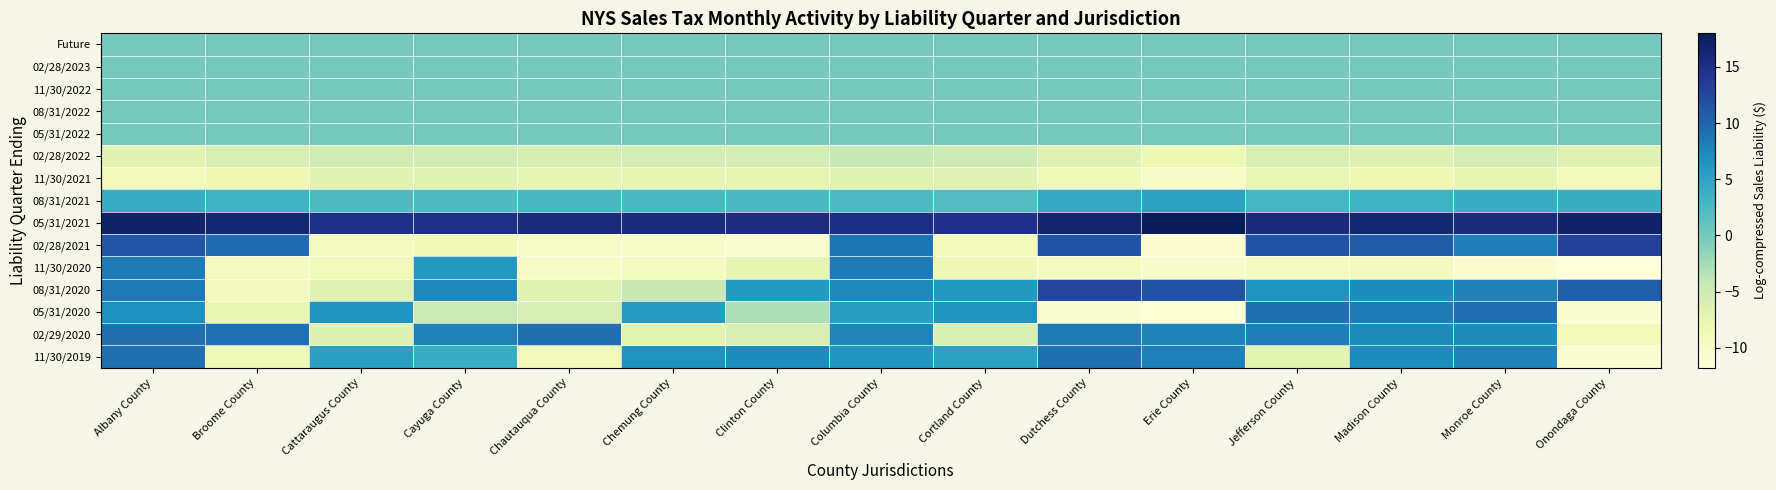

Reading right to left, extract all data points from this chart.

Future: Onondaga County=0.0	Monroe County=0.0	Madison County=0.0	Jefferson County=0.0	Erie County=0.0	Dutchess County=0.0	Cortland County=0.0	Columbia County=0.0	Clinton County=0.0	Chemung County=0.0	Chautauqua County=0.0	Cayuga County=0.0	Cattaraugus County=0.0	Broome County=0.0	Albany County=0.0
02/28/2023: Onondaga County=0.0	Monroe County=0.0	Madison County=0.0	Jefferson County=0.0	Erie County=0.0	Dutchess County=0.0	Cortland County=0.0	Columbia County=0.0	Clinton County=0.0	Chemung County=0.0	Chautauqua County=0.0	Cayuga County=0.0	Cattaraugus County=0.0	Broome County=0.0	Albany County=0.0
11/30/2022: Onondaga County=0.0	Monroe County=0.0	Madison County=0.0	Jefferson County=0.0	Erie County=0.0	Dutchess County=0.0	Cortland County=0.0	Columbia County=0.0	Clinton County=0.0	Chemung County=0.0	Chautauqua County=0.0	Cayuga County=0.0	Cattaraugus County=0.0	Broome County=0.0	Albany County=0.0
08/31/2022: Onondaga County=0.0	Monroe County=0.0	Madison County=0.0	Jefferson County=0.0	Erie County=0.0	Dutchess County=0.0	Cortland County=0.0	Columbia County=0.0	Clinton County=0.0	Chemung County=0.0	Chautauqua County=0.0	Cayuga County=0.0	Cattaraugus County=0.0	Broome County=0.0	Albany County=0.0
05/31/2022: Onondaga County=0.0	Monroe County=0.0	Madison County=0.0	Jefferson County=0.0	Erie County=0.0	Dutchess County=0.0	Cortland County=0.0	Columbia County=0.0	Clinton County=0.0	Chemung County=0.0	Chautauqua County=0.0	Cayuga County=0.0	Cattaraugus County=0.0	Broome County=0.0	Albany County=0.0
02/28/2022: Onondaga County=-6.7	Monroe County=-5.6	Madison County=-6.4	Jefferson County=-5.8	Erie County=-8.2	Dutchess County=-6.7	Cortland County=-4.9	Columbia County=-4.4	Clinton County=-5.5	Chemung County=-5.6	Chautauqua County=-5.6	Cayuga County=-5.2	Cattaraugus County=-5.2	Broome County=-5.9	Albany County=-6.9
11/30/2021: Onondaga County=-8.8	Monroe County=-7.4	Madison County=-8.2	Jefferson County=-7.6	Erie County=-10.0	Dutchess County=-8.6	Cortland County=-6.7	Columbia County=-6.9	Clinton County=-7.3	Chemung County=-7.4	Chautauqua County=-7.4	Cayuga County=-6.9	Cattaraugus County=-7.0	Broome County=-8.3	Albany County=-8.9
08/31/2021: Onondaga County=3.8	Monroe County=4.0	Madison County=3.4	Jefferson County=3.0	Erie County=5.1	Dutchess County=4.5	Cortland County=2.0	Columbia County=2.4	Clinton County=2.5	Chemung County=2.6	Chautauqua County=2.7	Cayuga County=2.2	Cattaraugus County=2.2	Broome County=3.4	Albany County=4.1
05/31/2021: Onondaga County=16.7	Monroe County=15.5	Madison County=16.3	Jefferson County=15.7	Erie County=18.0	Dutchess County=16.6	Cortland County=14.8	Columbia County=15.1	Clinton County=15.4	Chemung County=15.4	Chautauqua County=15.6	Cayuga County=15.0	Cattaraugus County=15.0	Broome County=16.3	Albany County=16.9
02/28/2021: Onondaga County=13.1	Monroe County=8.1	Madison County=10.8	Jefferson County=11.4	Erie County=-10.9	Dutchess County=11.6	Cortland County=-8.9	Columbia County=8.8	Clinton County=-10.7	Chemung County=-10.0	Chautauqua County=-9.8	Cayuga County=-8.5	Cattaraugus County=-9.3	Broome County=9.5	Albany County=11.4
11/30/2020: Onondaga County=-11.8	Monroe County=-11.0	Madison County=-9.0	Jefferson County=-9.1	Erie County=-10.1	Dutchess County=-9.1	Cortland County=-8.3	Columbia County=8.4	Clinton County=-7.4	Chemung County=-9.2	Chautauqua County=-9.7	Cayuga County=6.1	Cattaraugus County=-8.8	Broome County=-9.4	Albany County=8.3
08/31/2020: Onondaga County=10.5	Monroe County=7.9	Madison County=7.1	Jefferson County=6.6	Erie County=11.4	Dutchess County=12.6	Cortland County=6.2	Columbia County=7.4	Clinton County=5.9	Chemung County=-4.5	Chautauqua County=-6.8	Cayuga County=7.5	Cattaraugus County=-6.7	Broome County=-9.1	Albany County=8.5
05/31/2020: Onondaga County=-10.8	Monroe County=9.3	Madison County=8.4	Jefferson County=9.2	Erie County=-11.2	Dutchess County=-10.8	Cortland County=6.4	Columbia County=5.6	Clinton County=-3.0	Chemung County=5.8	Chautauqua County=-5.9	Cayuga County=-4.6	Cattaraugus County=6.5	Broome County=-7.5	Albany County=6.8
02/29/2020: Onondaga County=-8.7	Monroe County=7.2	Madison County=7.4	Jefferson County=8.2	Erie County=7.9	Dutchess County=8.4	Cortland County=-5.7	Columbia County=7.7	Clinton County=-5.8	Chemung County=-7.1	Chautauqua County=9.2	Cayuga County=7.8	Cattaraugus County=-6.4	Broome County=9.1	Albany County=9.3
11/30/2019: Onondaga County=-10.8	Monroe County=7.8	Madison County=7.1	Jefferson County=-7.1	Erie County=8.1	Dutchess County=9.2	Cortland County=5.2	Columbia County=6.3	Clinton County=7.1	Chemung County=6.5	Chautauqua County=-9.0	Cayuga County=4.0	Cattaraugus County=5.4	Broome County=-8.5	Albany County=9.2